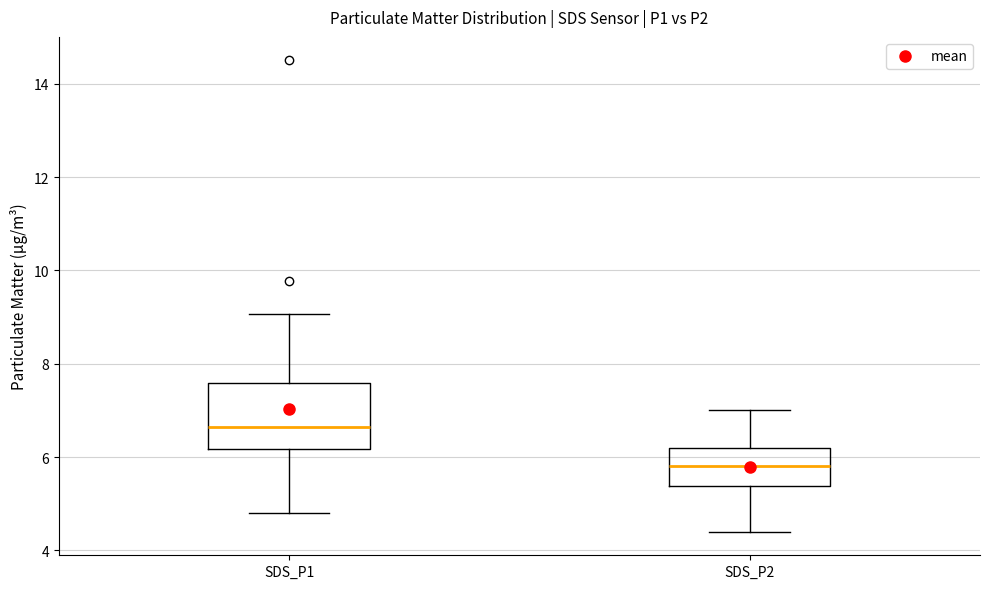

Reading left to right, transcribe this box plot: for each box, give where its median line is, the range the box spans, and where its two whiskers end, as read against the y-axis. The values are not printed on the chart, so give them approximately, as read against the axis.

SDS_P1: median 6.6, box 6.2 to 7.6, whiskers 4.8 to 9.0
SDS_P2: median 5.8, box 5.4 to 6.2, whiskers 4.4 to 7.0